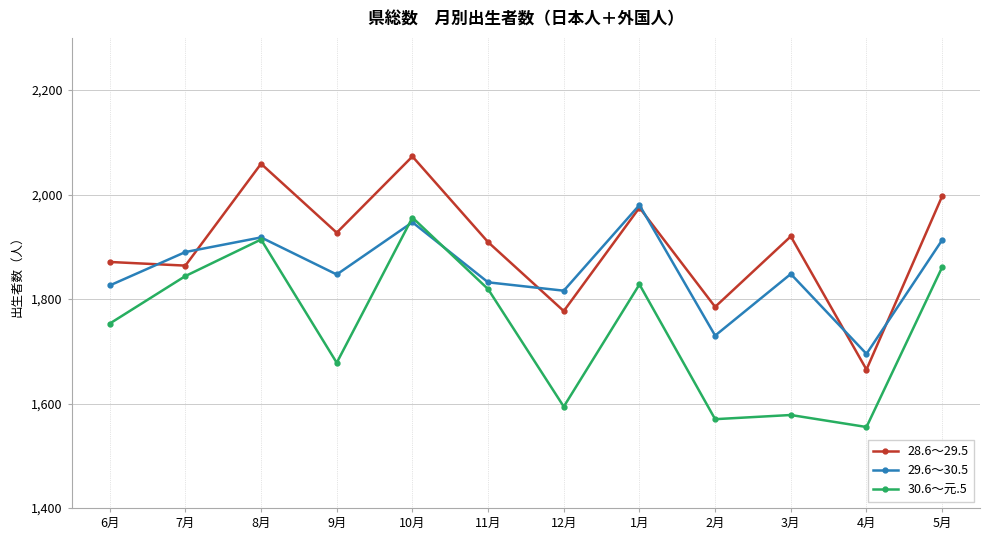

What is the difference between the highest and lowest values at 2月?

215